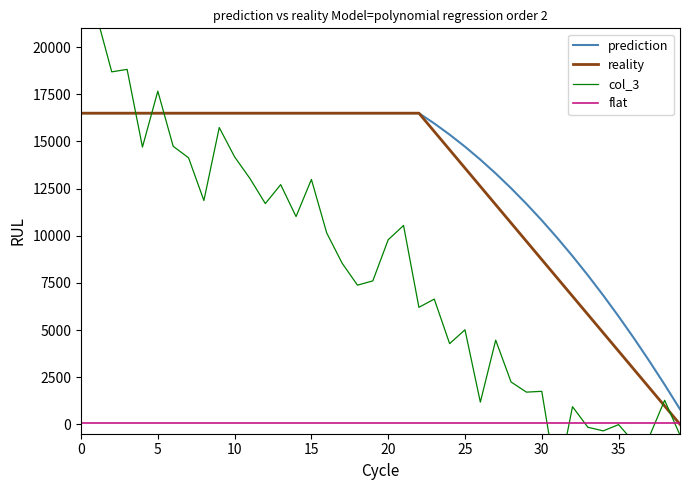

How many times do flat and col_3 cross each other?

5